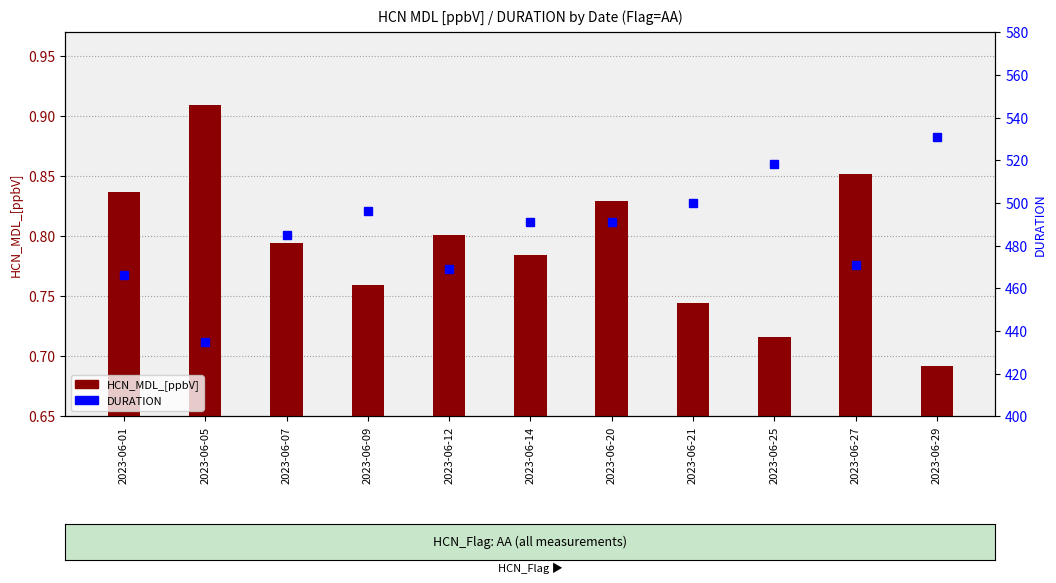

What is the average value of the DURATION series?

486.6